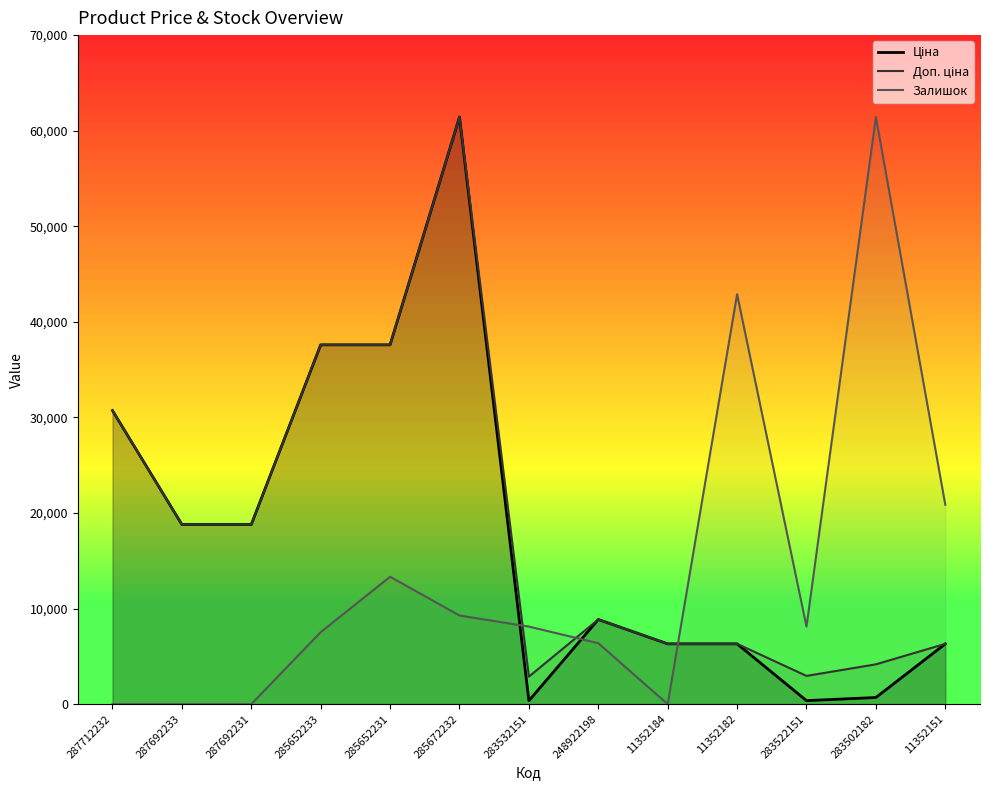

How many series are shown in this chart?

3